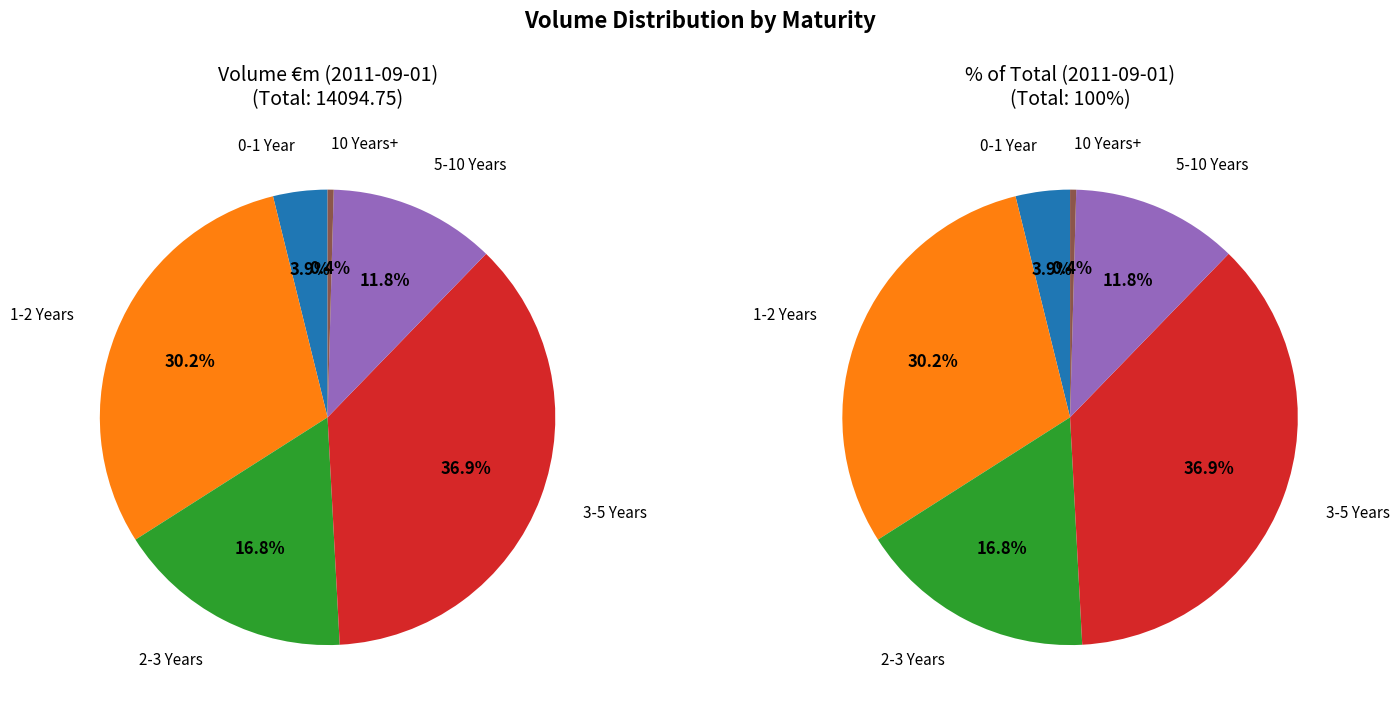

Count the number of slices in the pie.

6